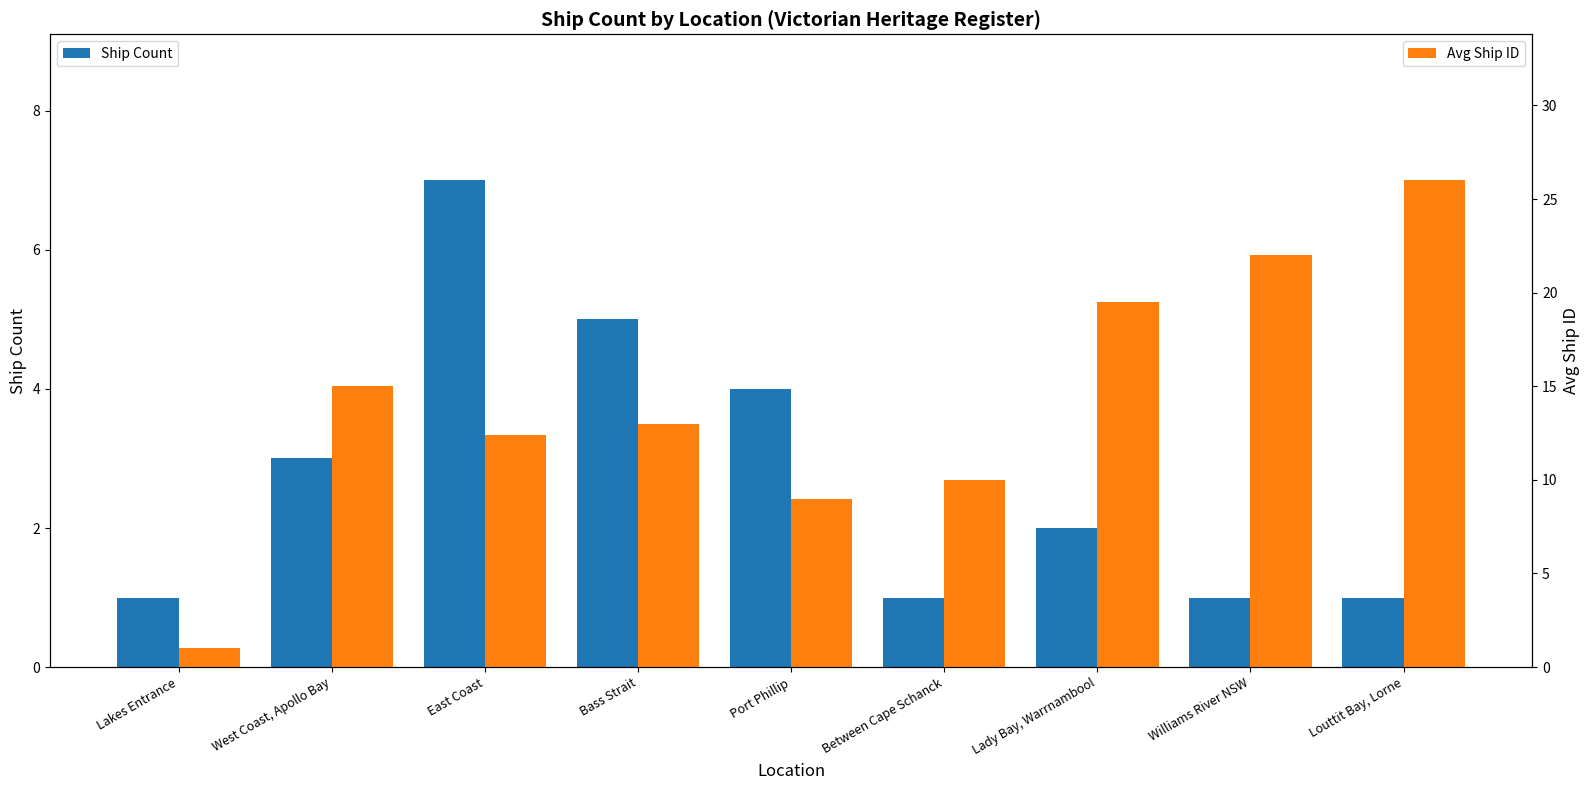

Is it true that Ship Count equals 1.0 at Louttit Bay, Lorne?

True